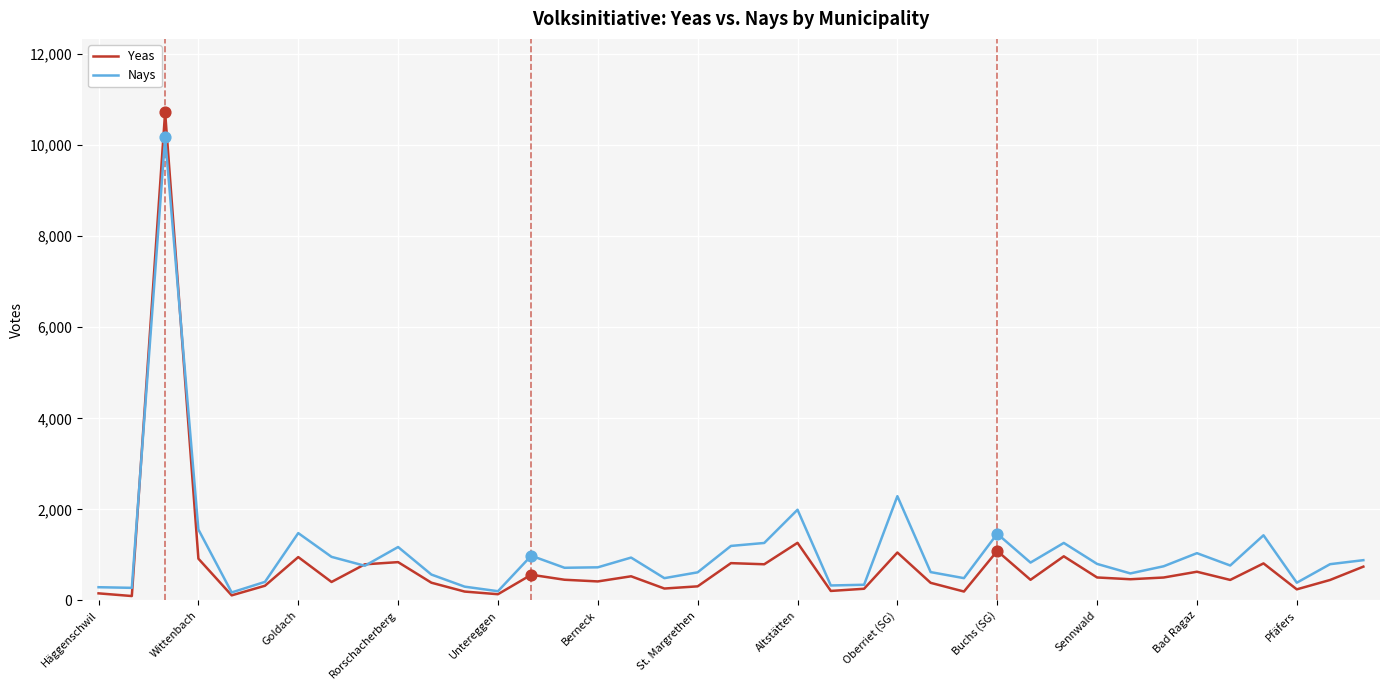

Rank the series by their maximum value, from highest to lowest.

Yeas, Nays